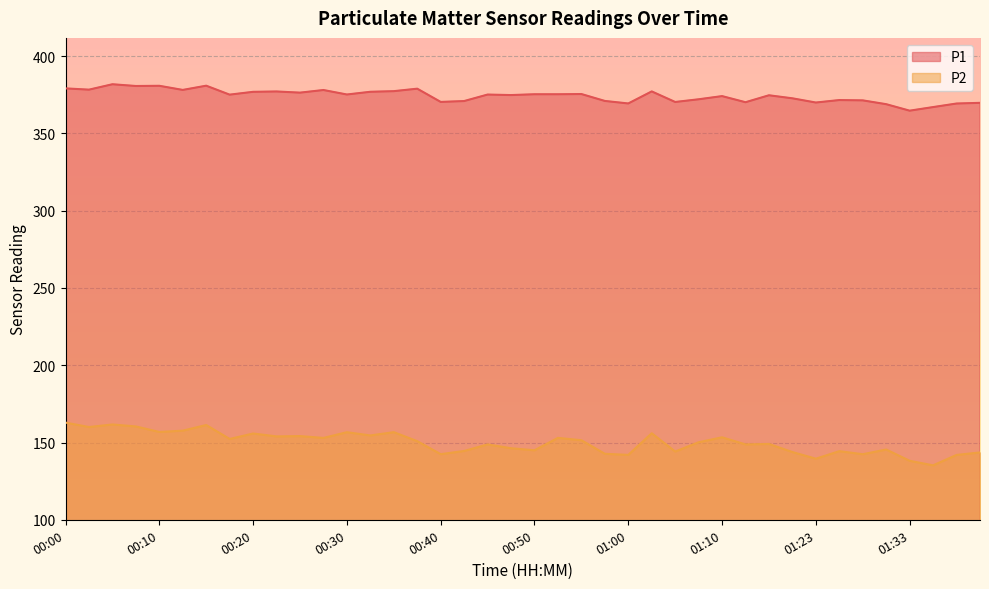

Which category has the lowest value in the P2 series?

01:36